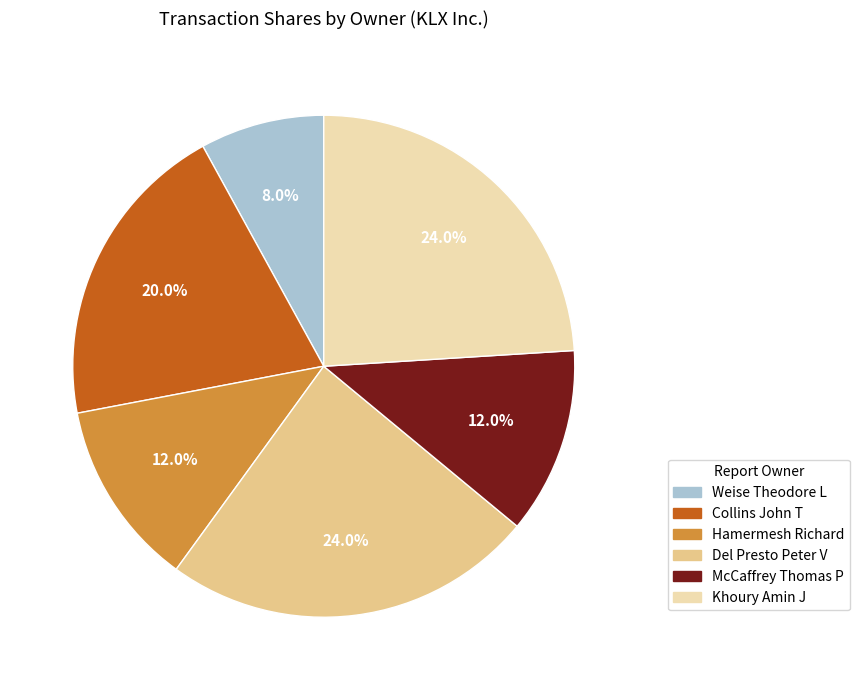

How many slices are in this pie chart?

6